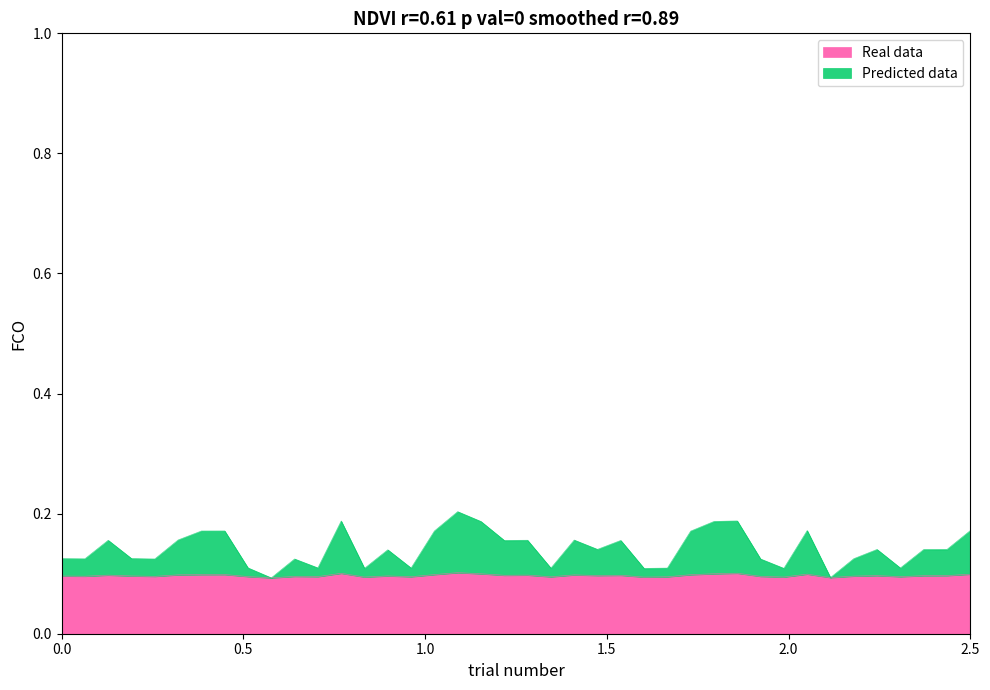

What is the sum of all NDVI values?

3.9